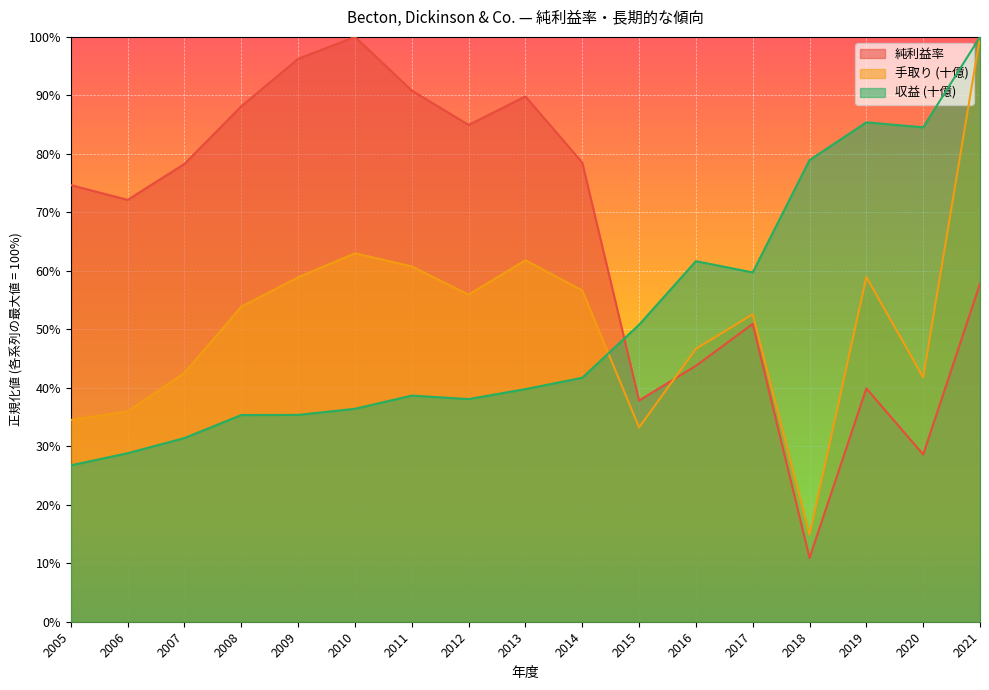

At which category does the chart reach its peak across all series?

2010